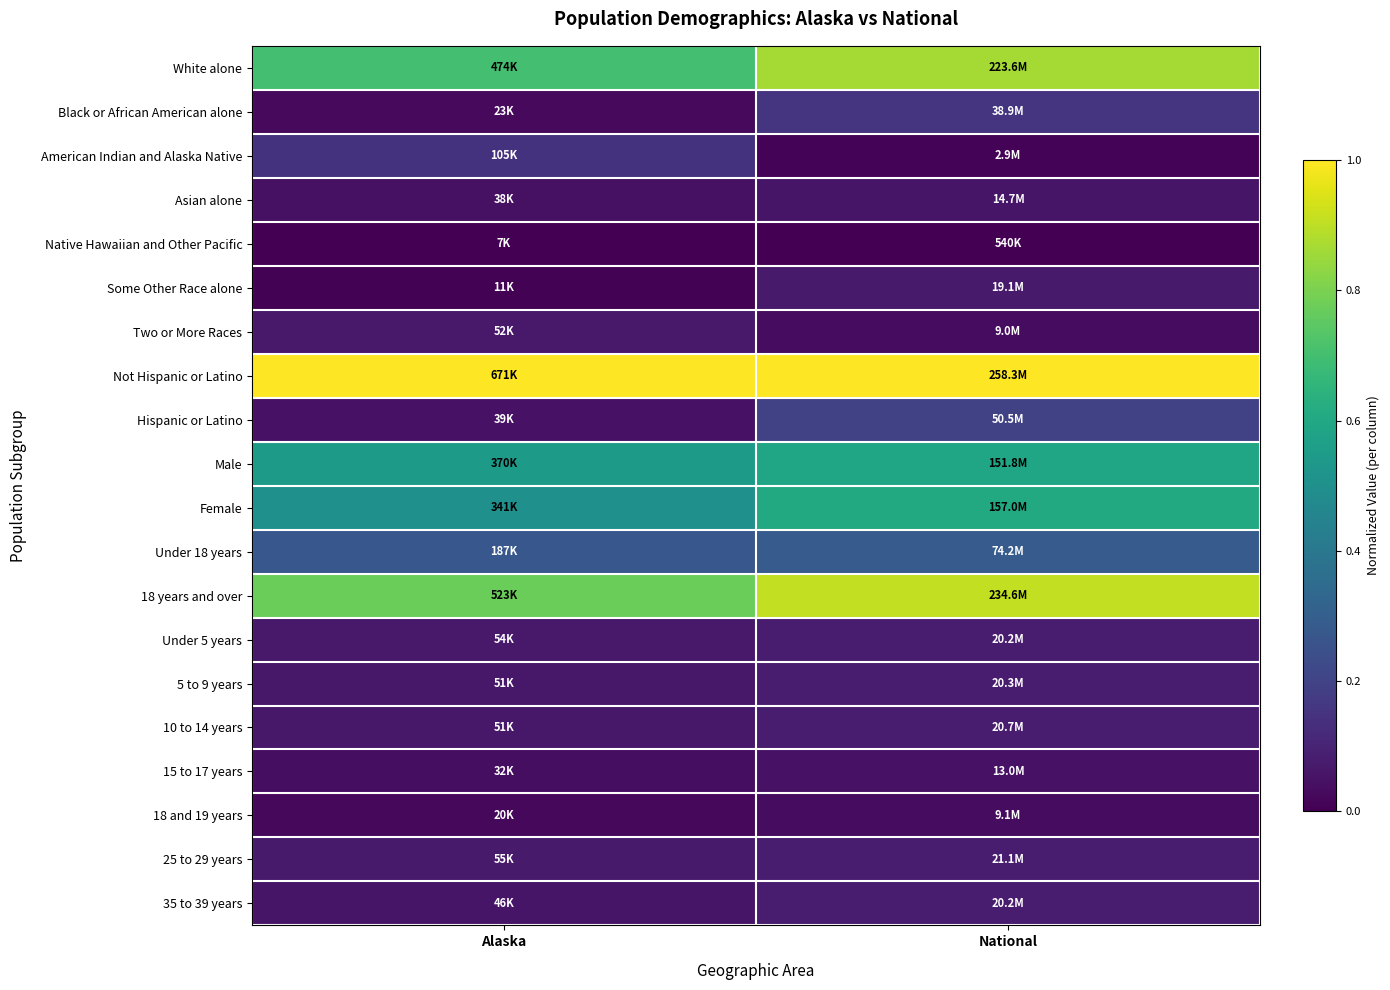

What is the spread (max minus min) of values at Alaska?

1.0